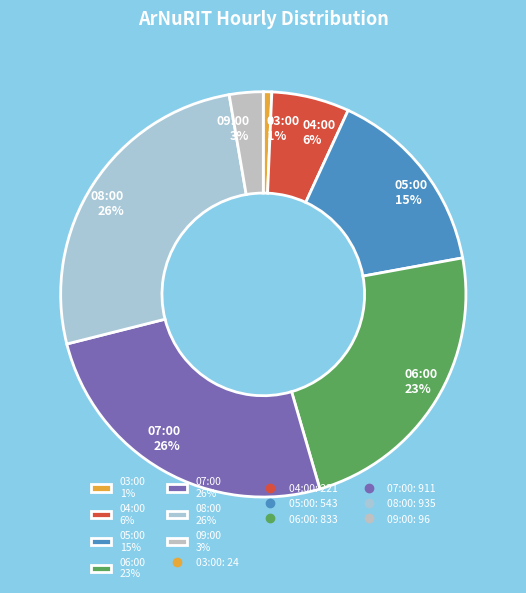

Which category has the smallest portion of the pie?

03:00